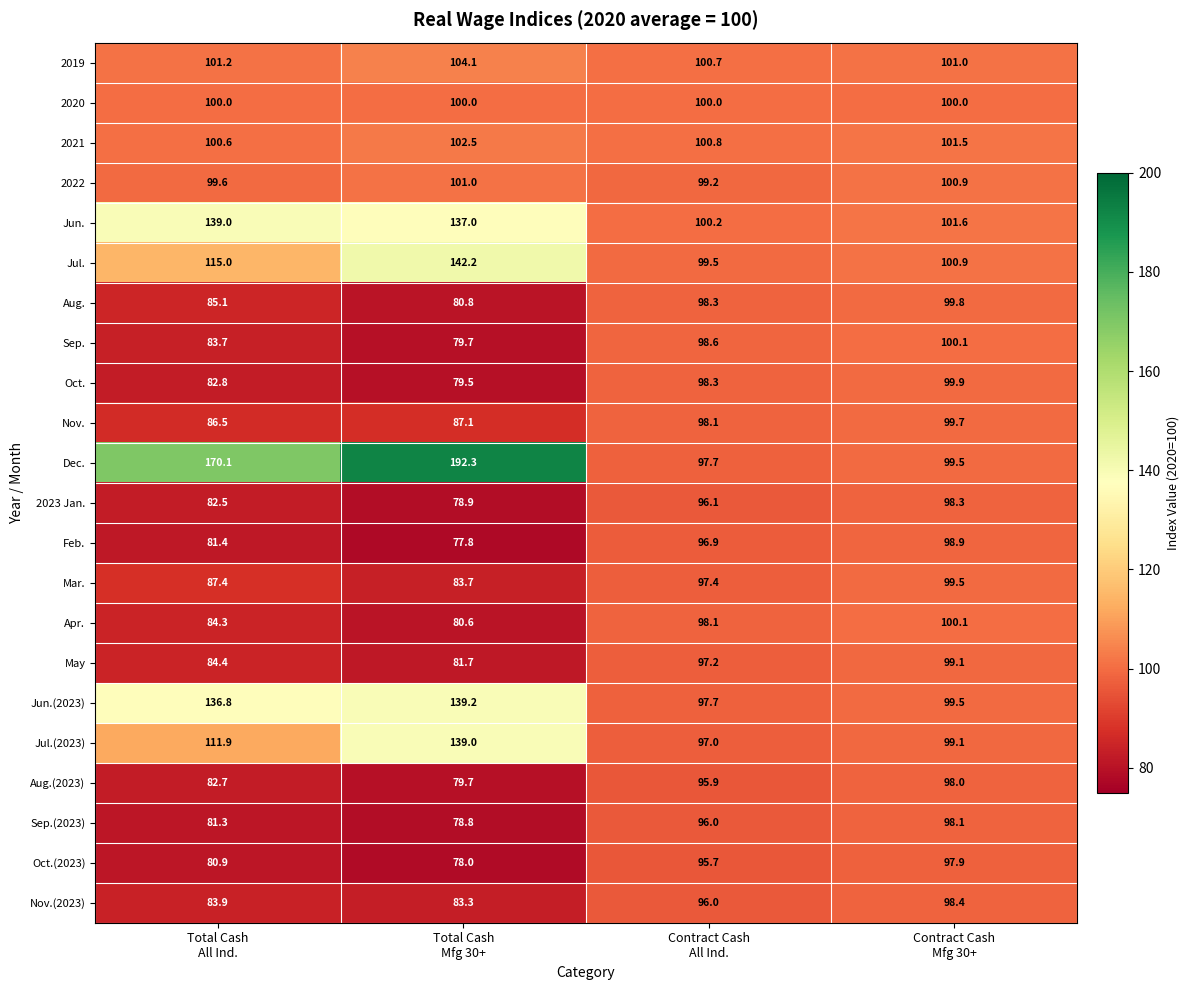

Which series has the largest range (max minus min)?

Dec.